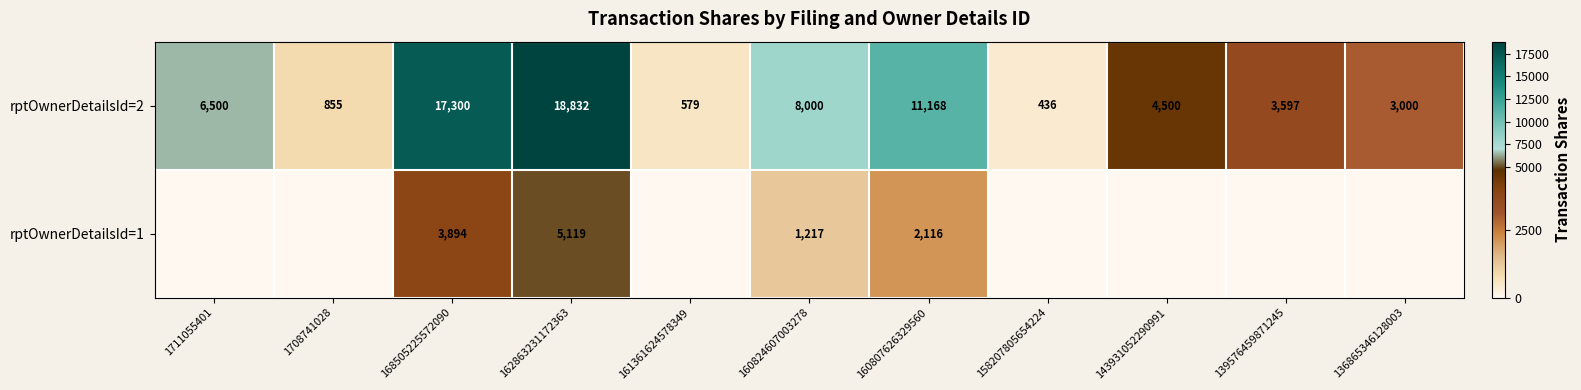

List the labels in order of rptOwnerDetailsId=2 value, smallest first.

158207805654224, 161361624578349, 1708741028, 136865346128003, 139576459871245, 143931052290991, 1711055401, 160824607003278, 160807626329560, 168505225572090, 162863231172363